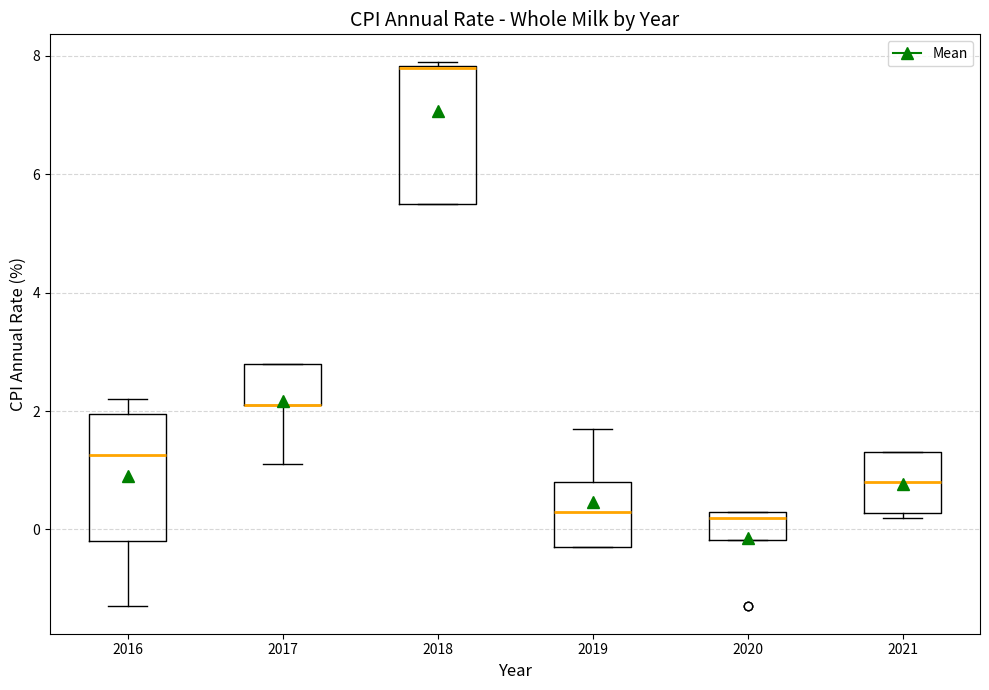

Reading left to right, transcribe this box plot: for each box, give where its median line is, the range the box spans, and where its two whiskers end, as read against the y-axis. The values are not printed on the chart, so give them approximately, as read against the axis.

2016: median 1.2, box -0.2 to 2.0, whiskers -1.2 to 2.2
2017: median 2.2 (drawn on the box's lower edge), box 2.2 to 2.8, whiskers 1.2 to 2.8
2018: median 7.8 (drawn on the box's upper edge), box 5.6 to 7.8, whiskers 5.6 to 8.0
2019: median 0.4, box -0.2 to 0.8, whiskers -0.2 to 1.8
2020: median 0.2, box -0.2 to 0.4, whiskers -0.2 to 0.4
2021: median 0.8, box 0.2 to 1.4, whiskers 0.2 (just below the box's lower edge) to 1.4